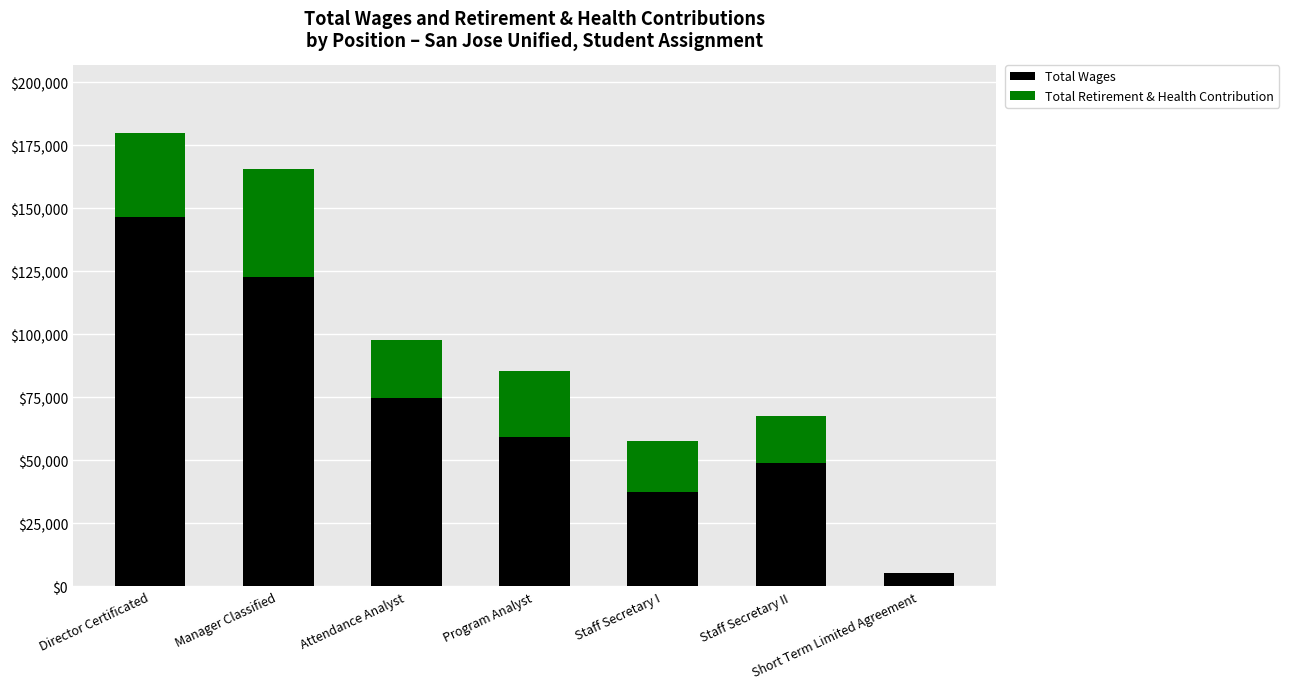

What value does the Total Wages series have at Staff Secretary II?

49119.0